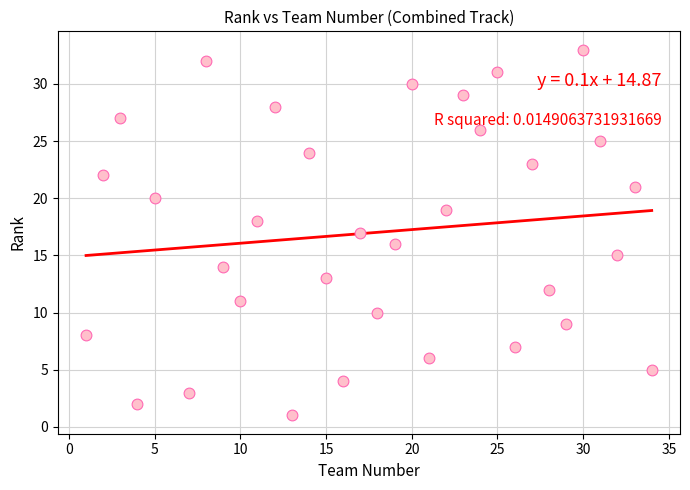

What is the range of Y values (max minus min)?

32